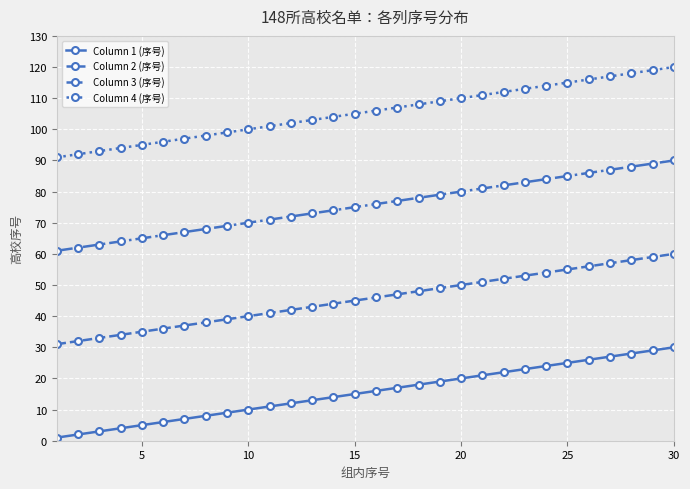

True or false: Column 2 (序号) and Column 3 (序号) cross at least once.

False